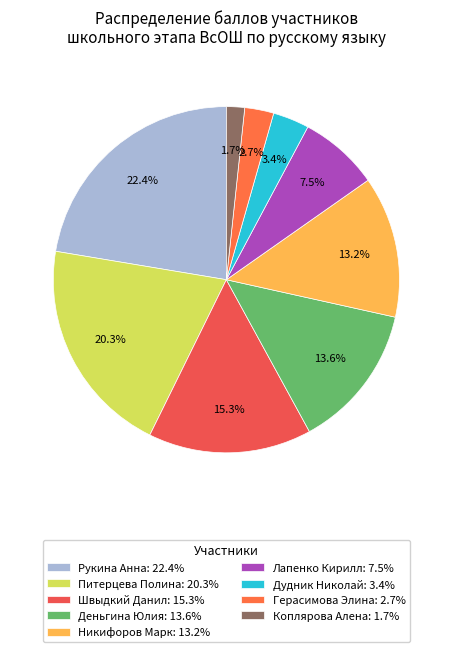

How many segments does this pie chart have?

9